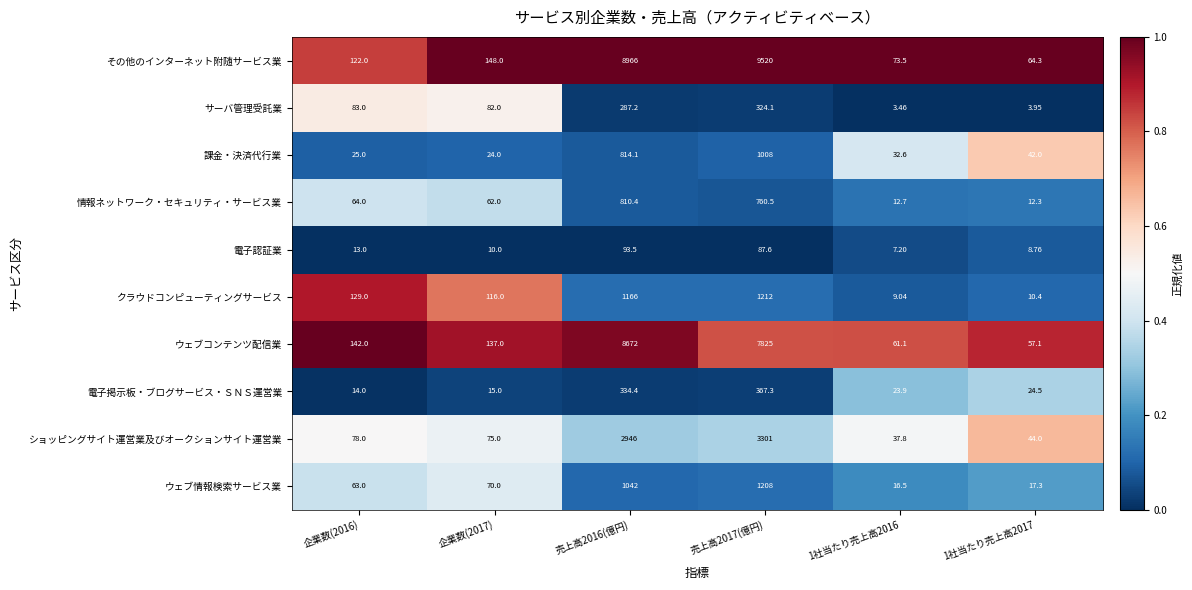

Which series has the widest spread of values?

その他のインターネット附随サービス業